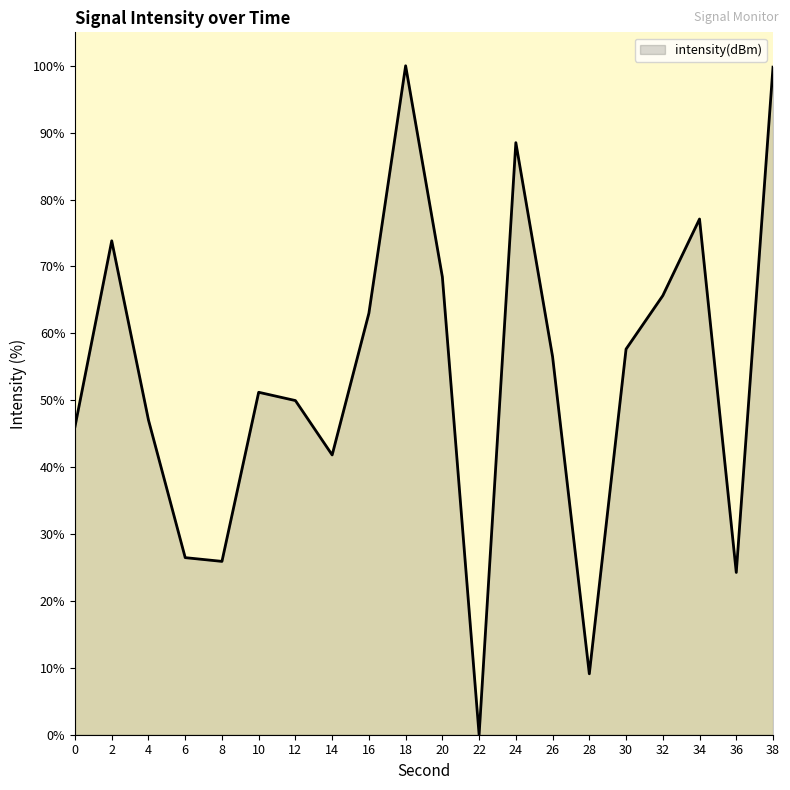

True or false: the data has more than 2 interior local peaks.

True